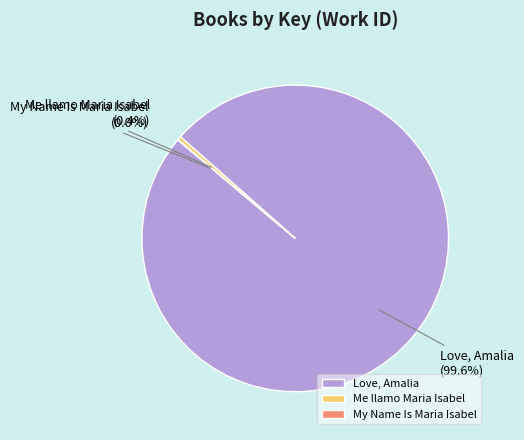

Is Love, Amalia the majority of the pie?

Yes